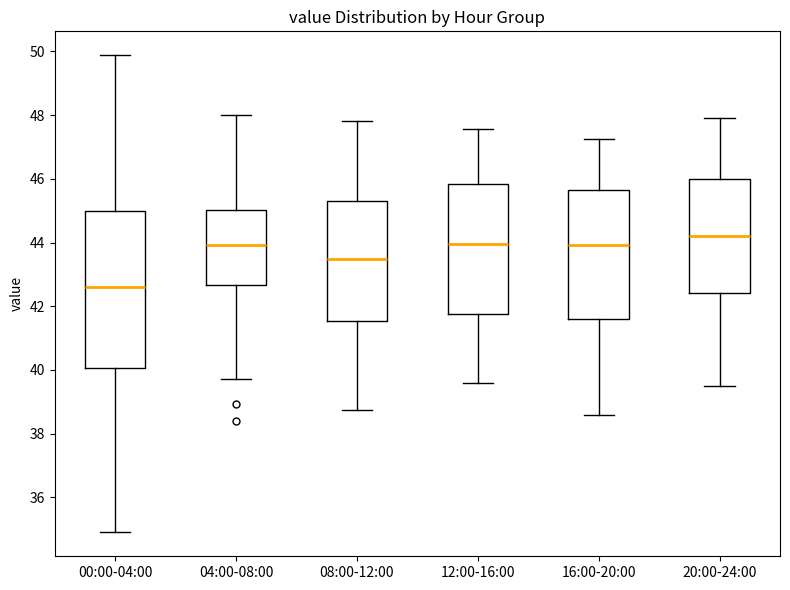

Which box is the tallest, from its lower edge to its upper edge?

00:00-04:00